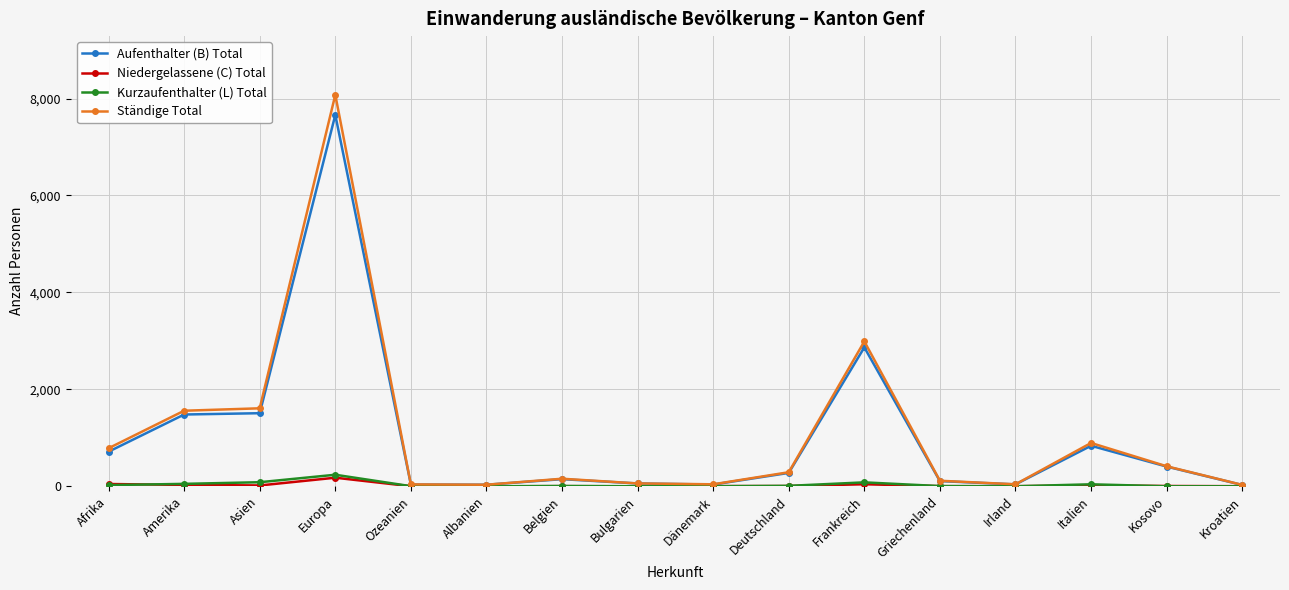

True or false: Kurzaufenthalter (L) Total has more than 1 points higher than both neighbors.

True